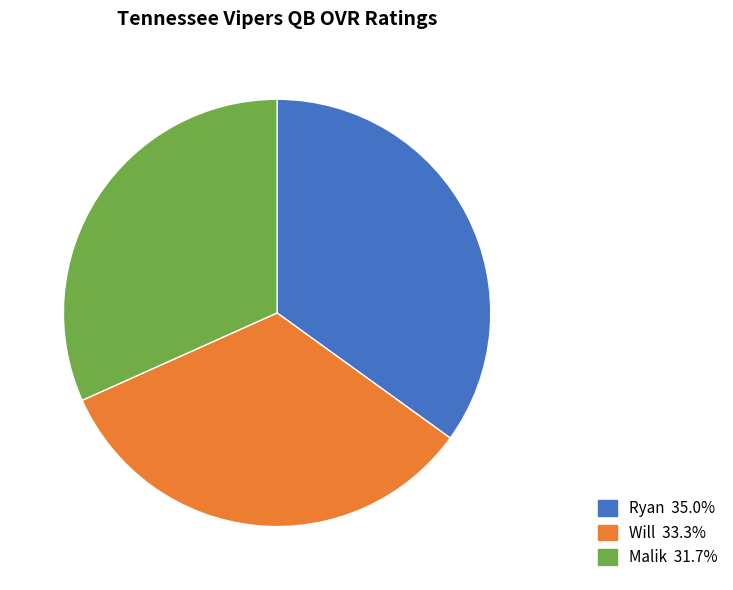

Is there any slice that represents more than half of the pie?

No